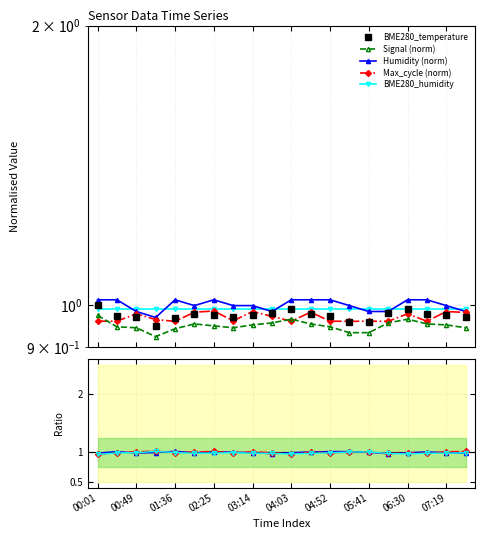

At which category is the sum across all series the highest?

06:30